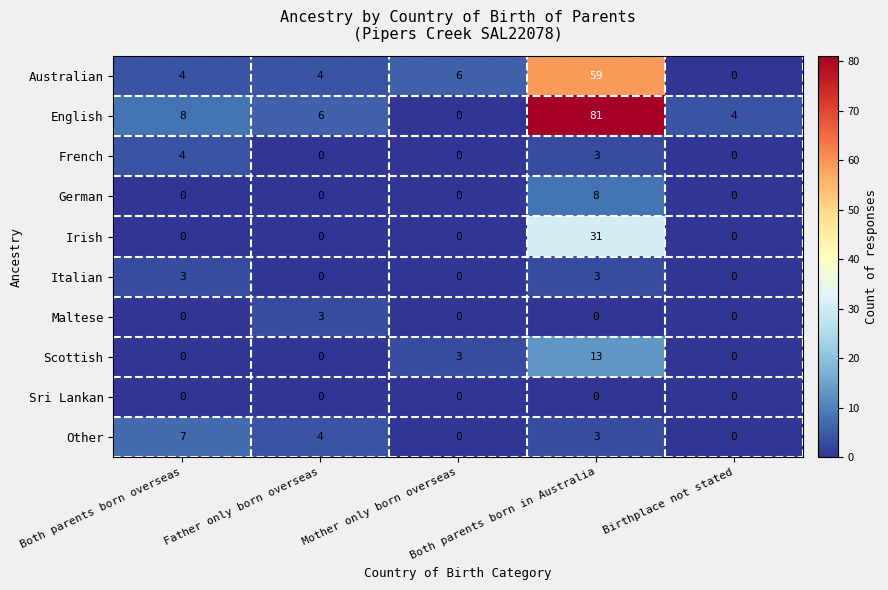

How many positive values does the Irish series have?

1